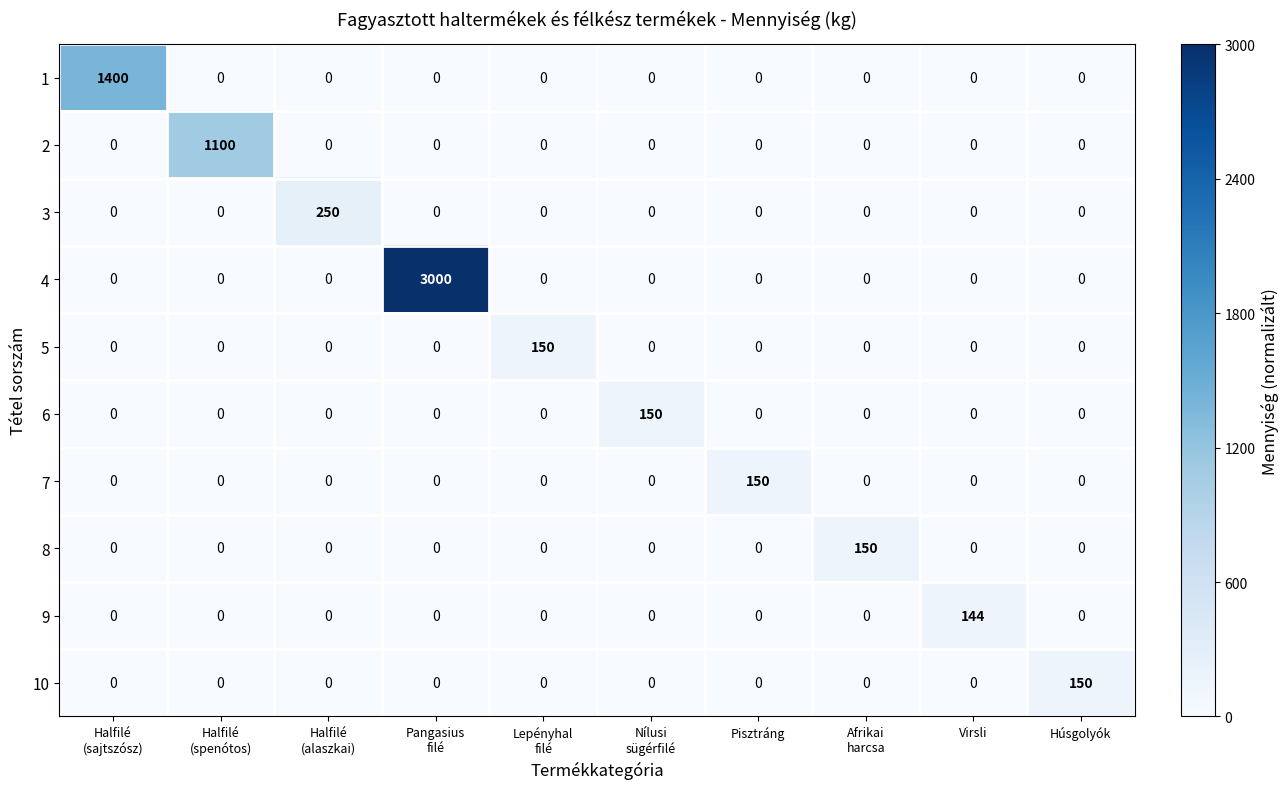

What value does the 9 series have at Virsli, to the nearest 5?

145